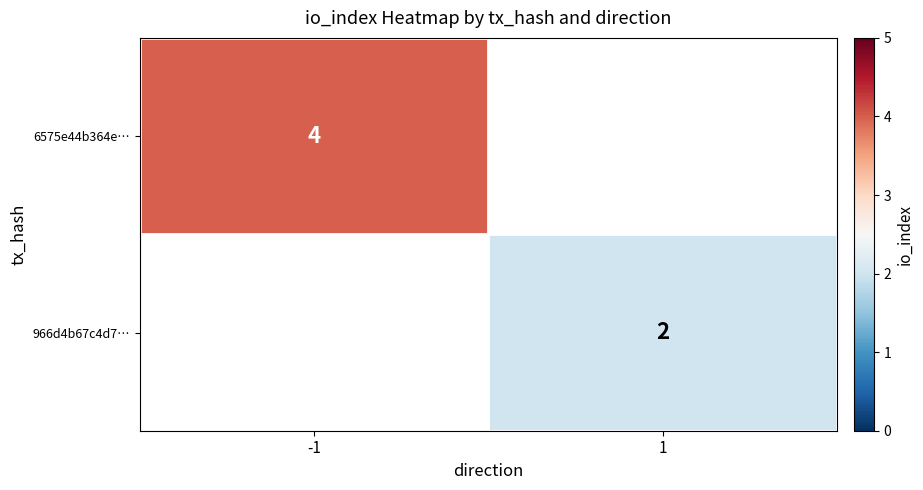

What is the smallest value displayed?

2.0